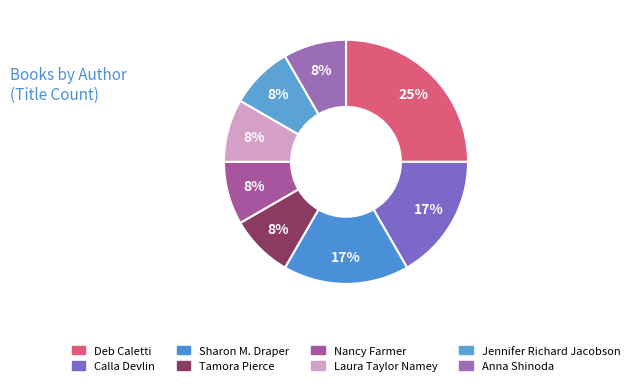

How many segments does this pie chart have?

8